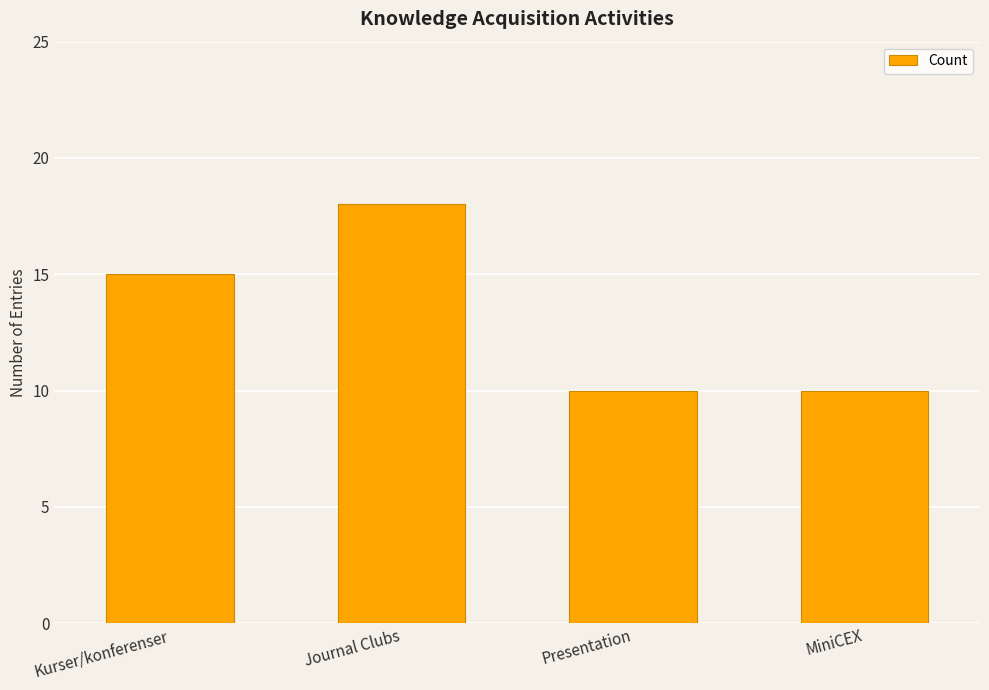

What is the difference between the values at Journal Clubs and Presentation?

8